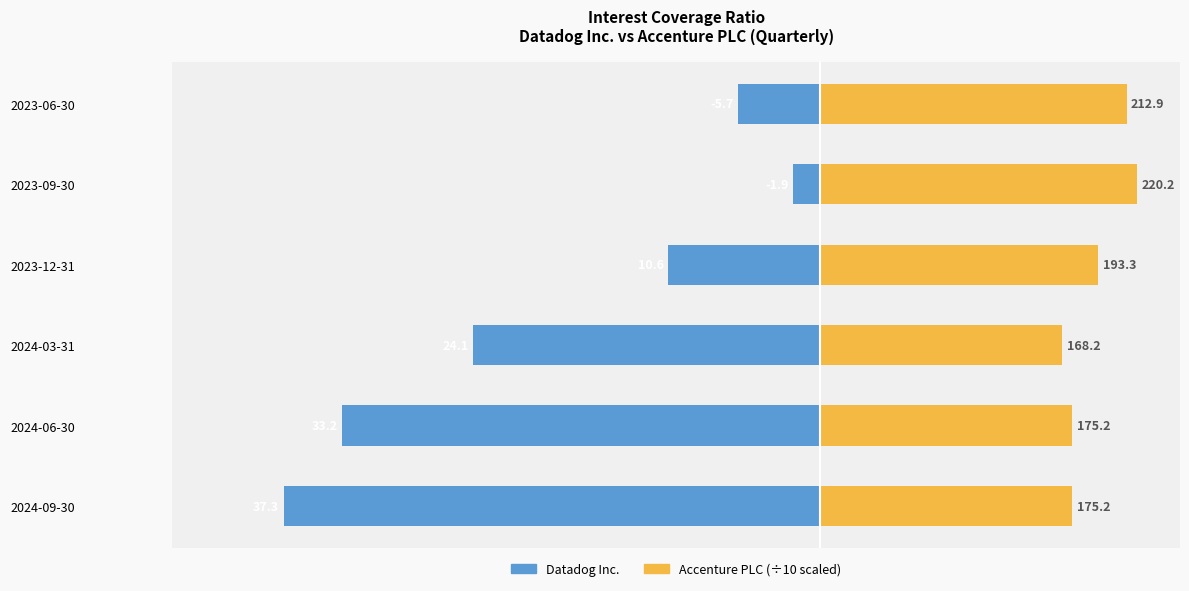

The value of Datadog Inc. (이자 커버리지 비율) at 2024-03-31 is -34.6. True or false?

False